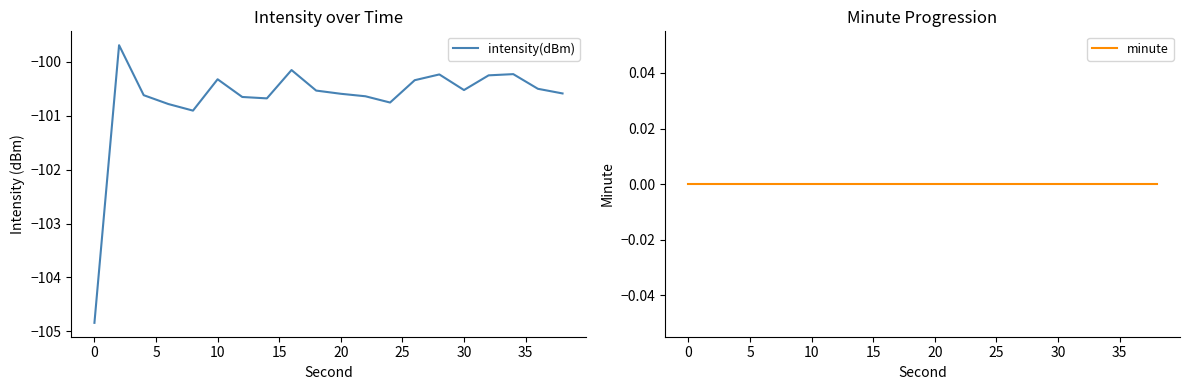

Is it true that intensity(dBm) equals -100.5 at 30?

True